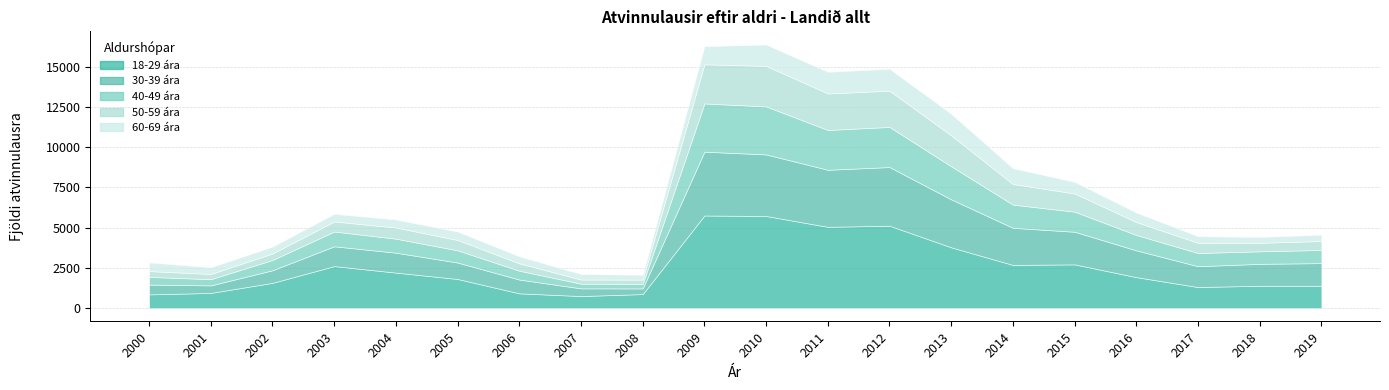

The value of 60-69 ára at 2014 is 983. True or false?

True